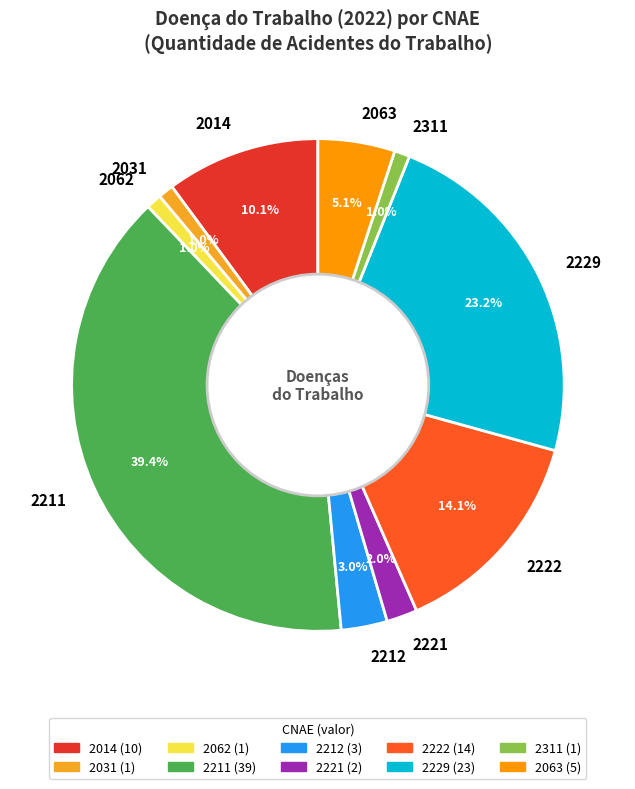

Which has a higher value, 2222 or 2062?

2222